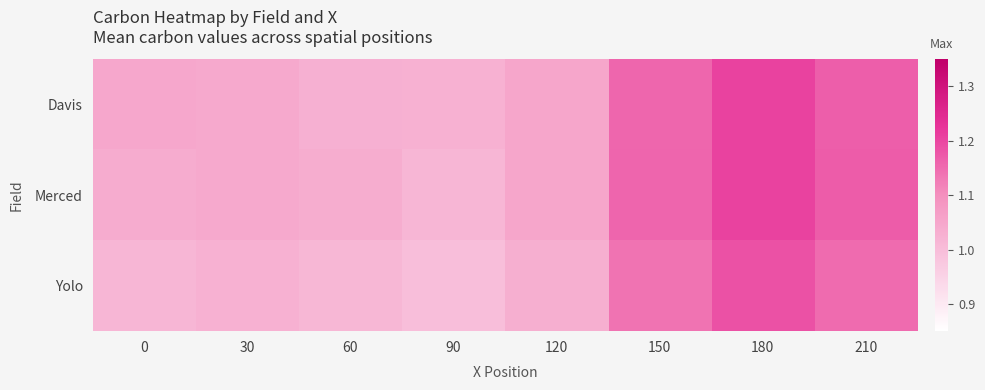

Count the number of categories in the chart.

8